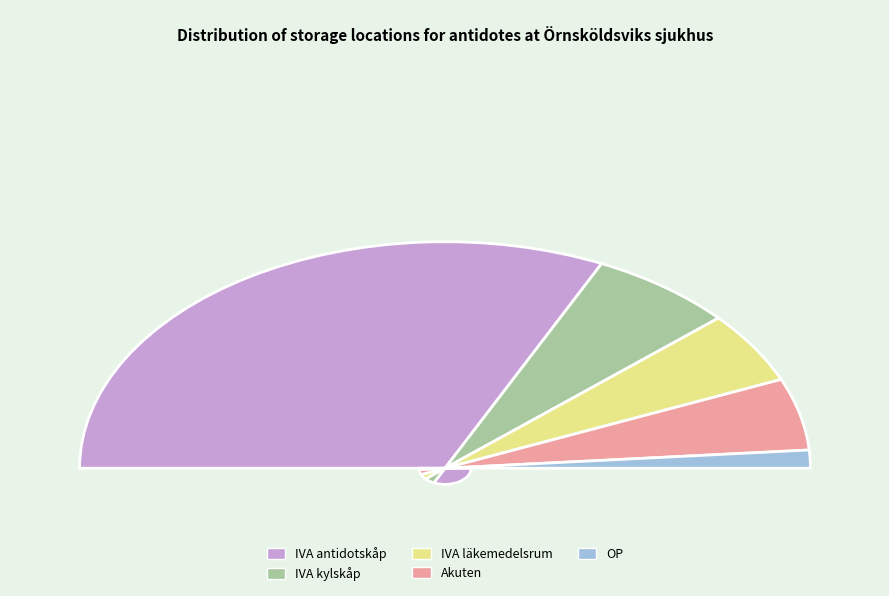

Which category has the biggest portion of the pie?

IVA antidotskåp